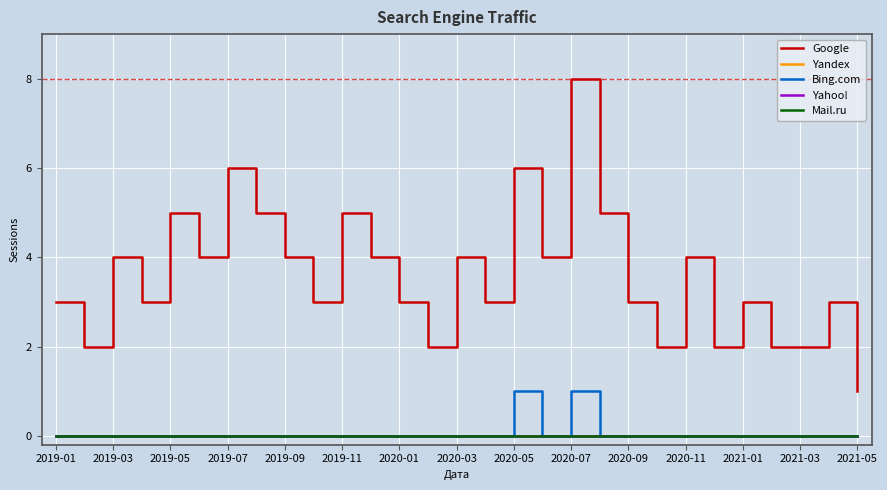

Which series has the widest spread of values?

Google